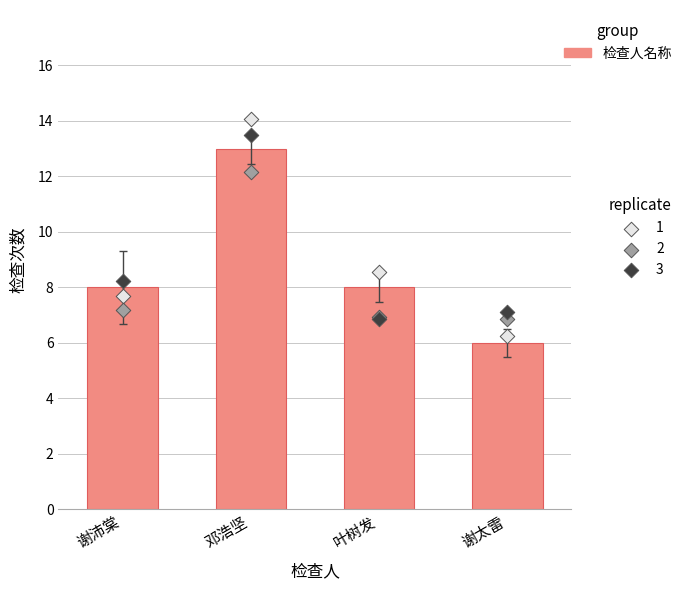

At which category is the sum across all series the highest?

邓浩坚